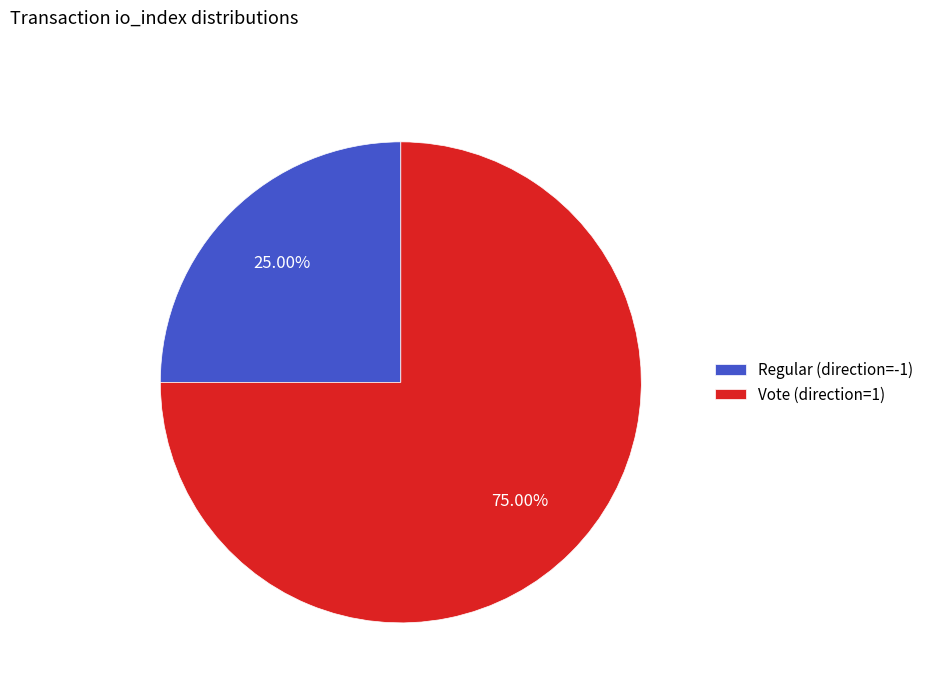

What is the smallest slice in the pie chart?

Regular (direction=-1)